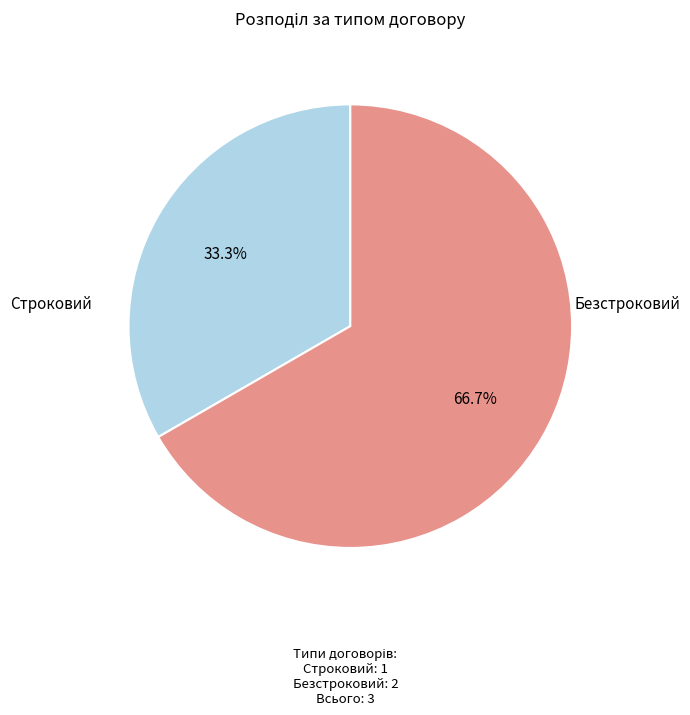

Rank the categories by value from highest to lowest.

Безстроковий, Строковий